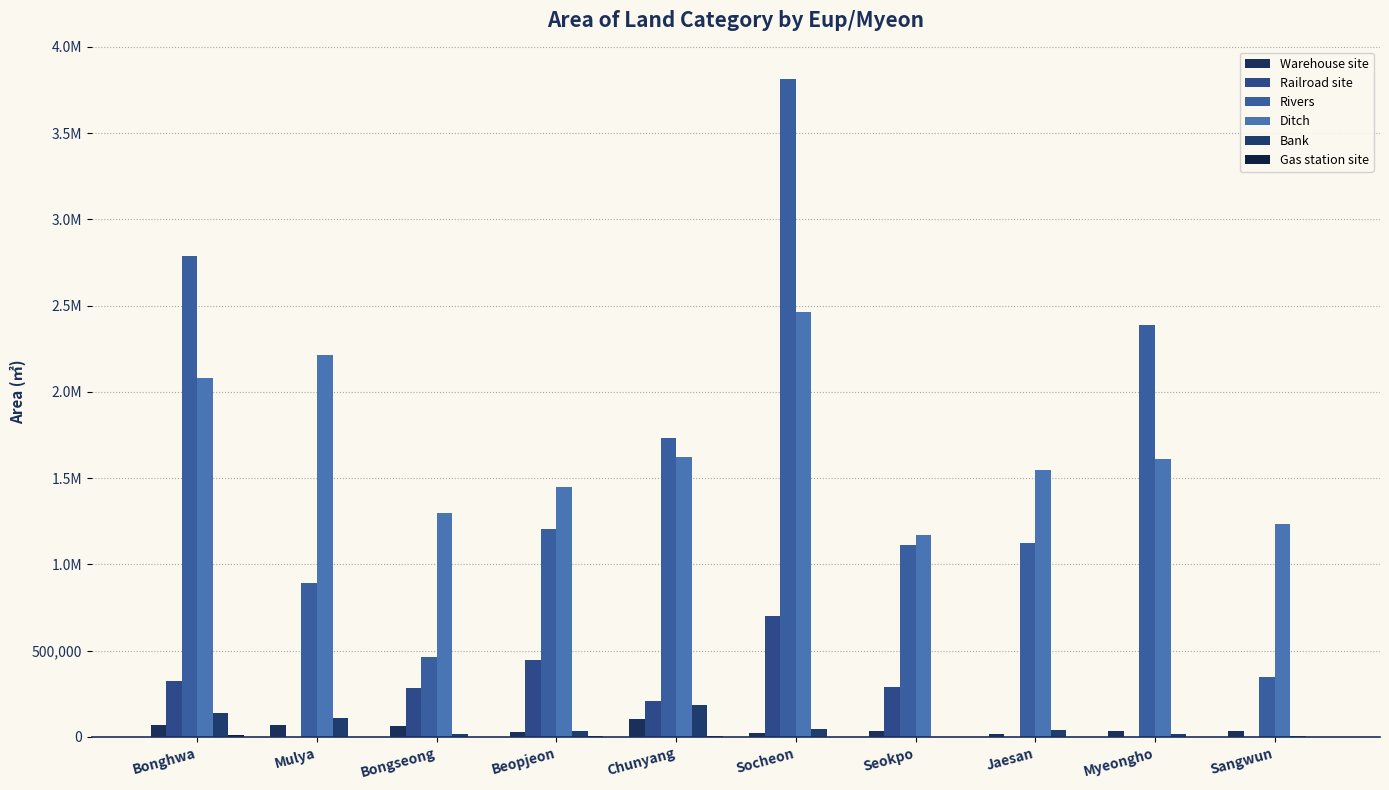

What is the label of the 7th bar from the right?

Beopjeon